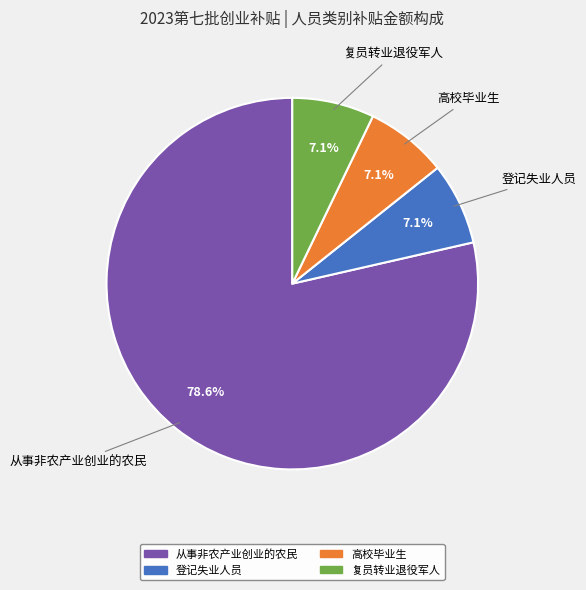

How many slices are in this pie chart?

4